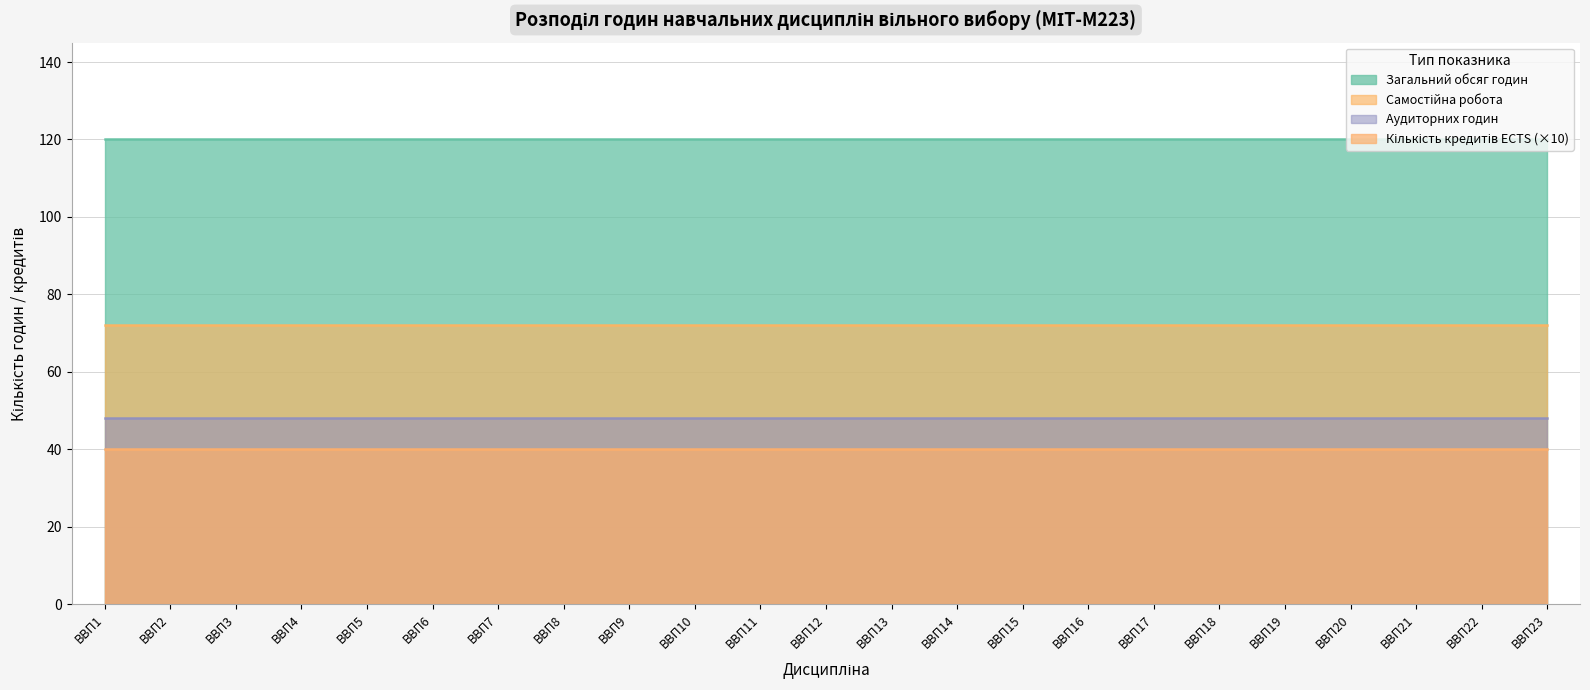

What is the value of the Кількість кредитів ECTS point at the 9th from the left?

4